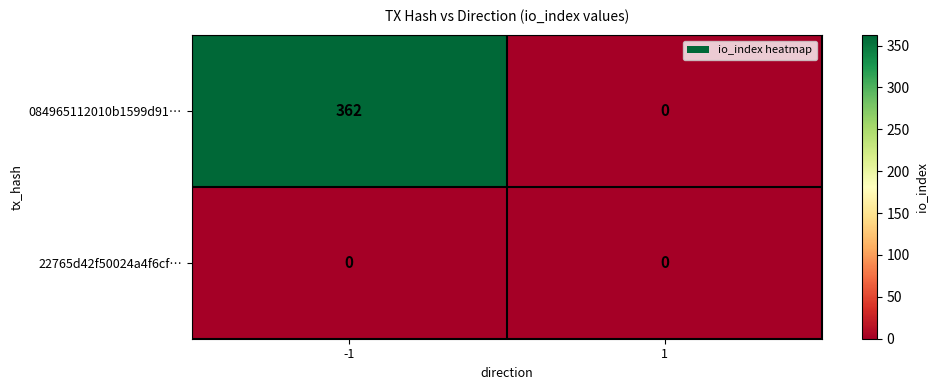

Reading right to left, transcribe all the data shown in this chart.

084965112010b1599d91…: 0	362
22765d42f50024a4f6cf…: 0	0